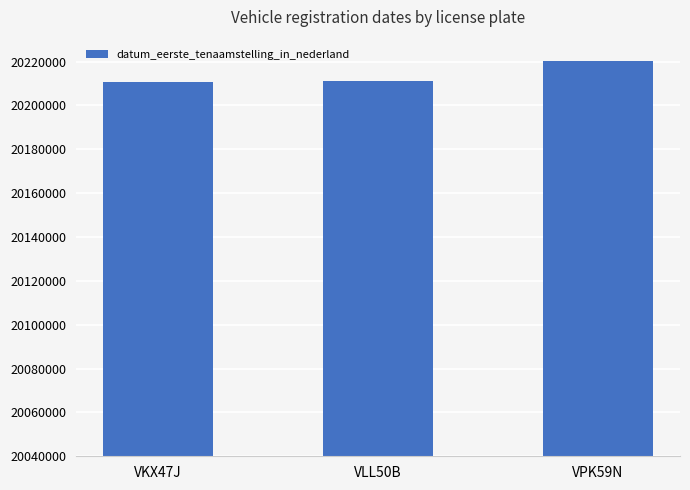

What is the value of the 3rd bar from the left?

20220404